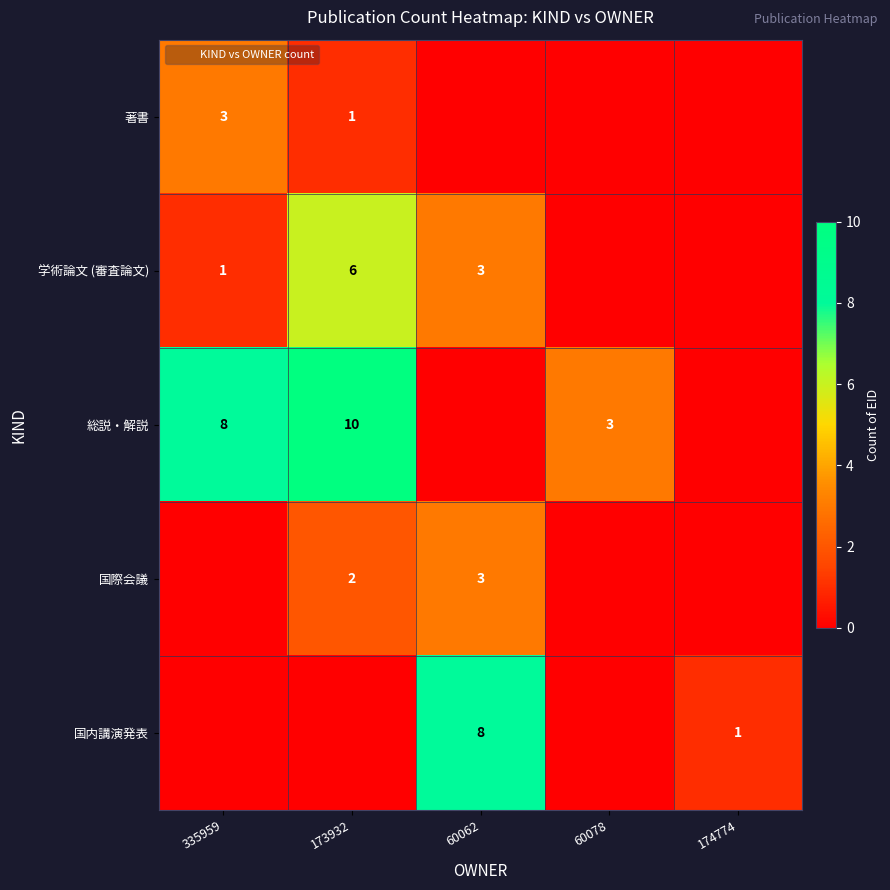

How many distinct data groups are displayed?

5